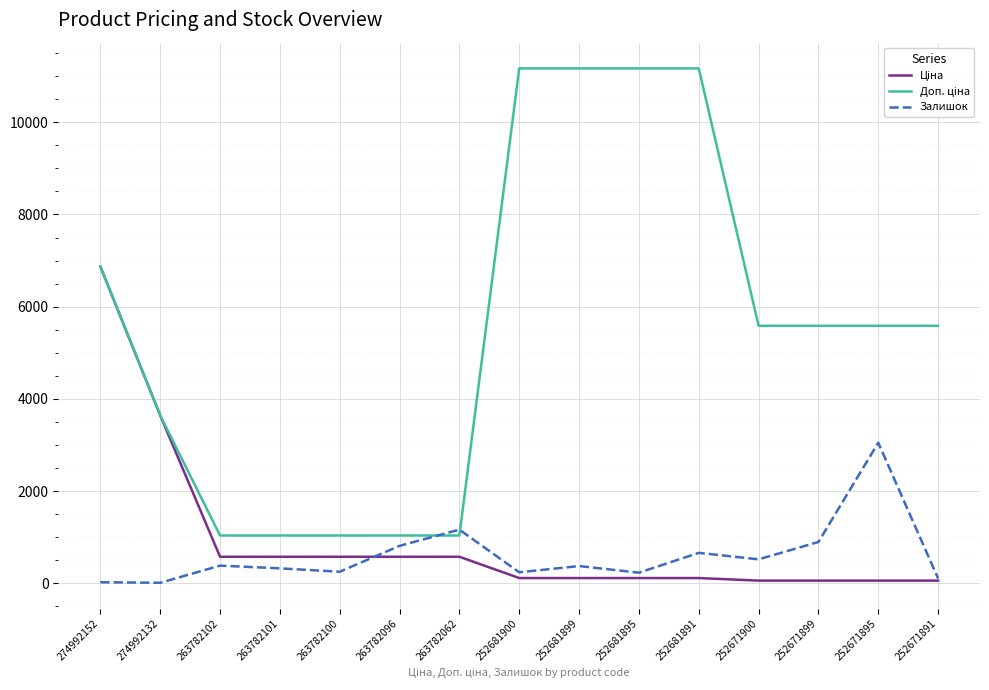

The Залишок series shows 196.8 at 252681891. True or false?

False